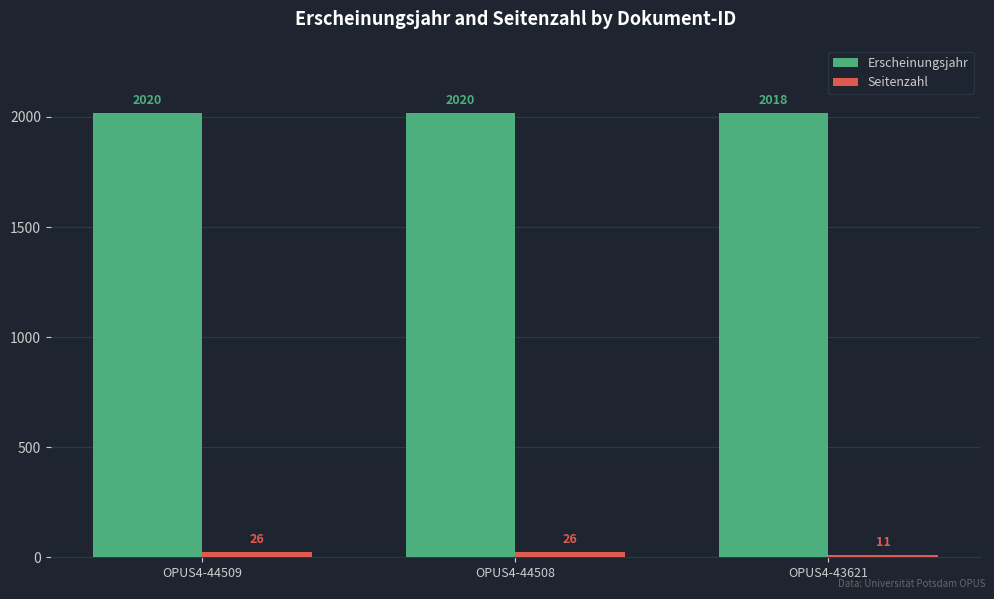

What is the difference between the maximum and minimum values in the Seitenzahl series?

15